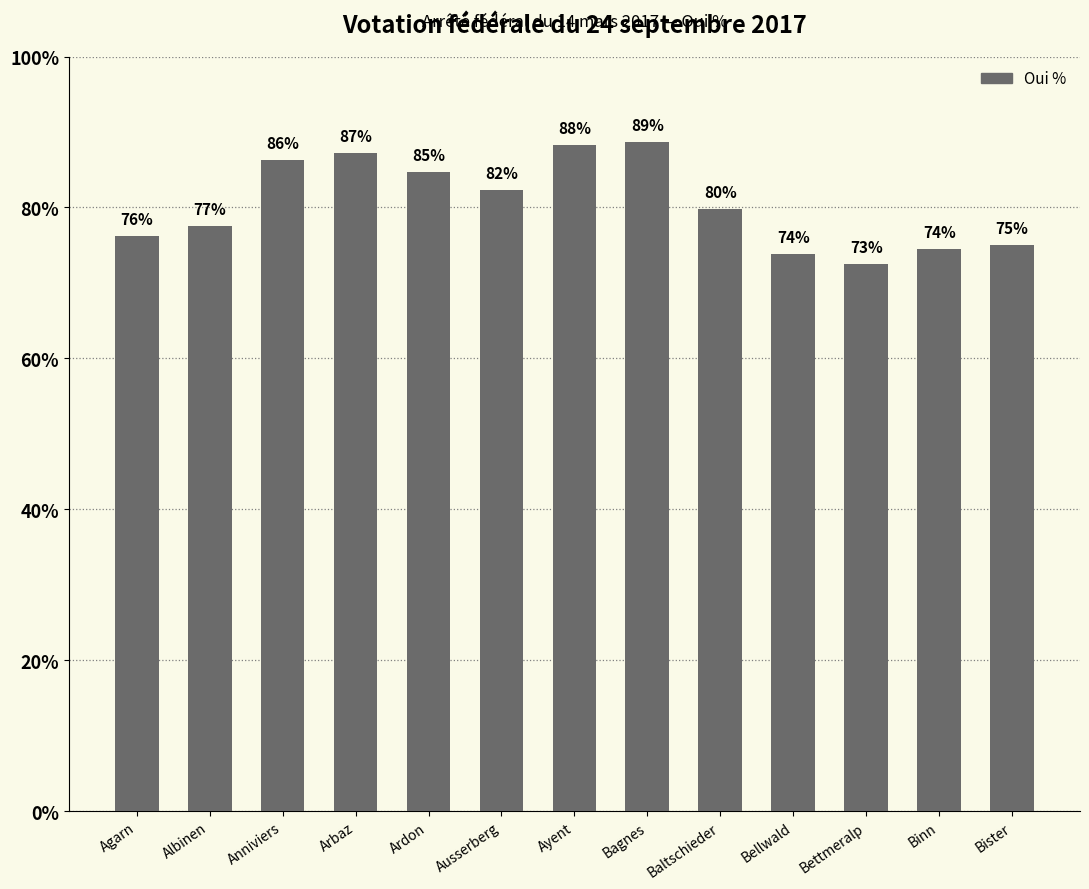

Is it true that the value at Bellwald is 42.5?

False